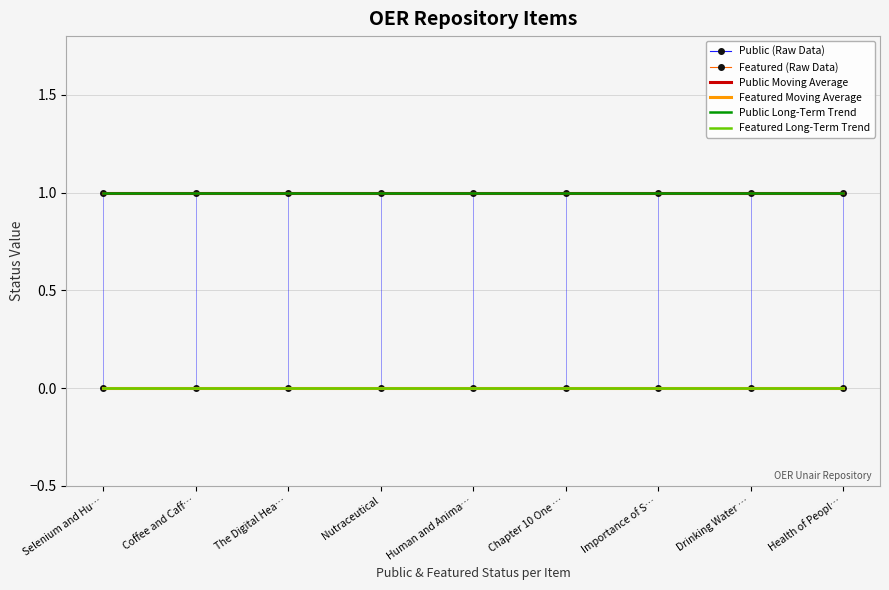

How many lines are shown in the chart?

6